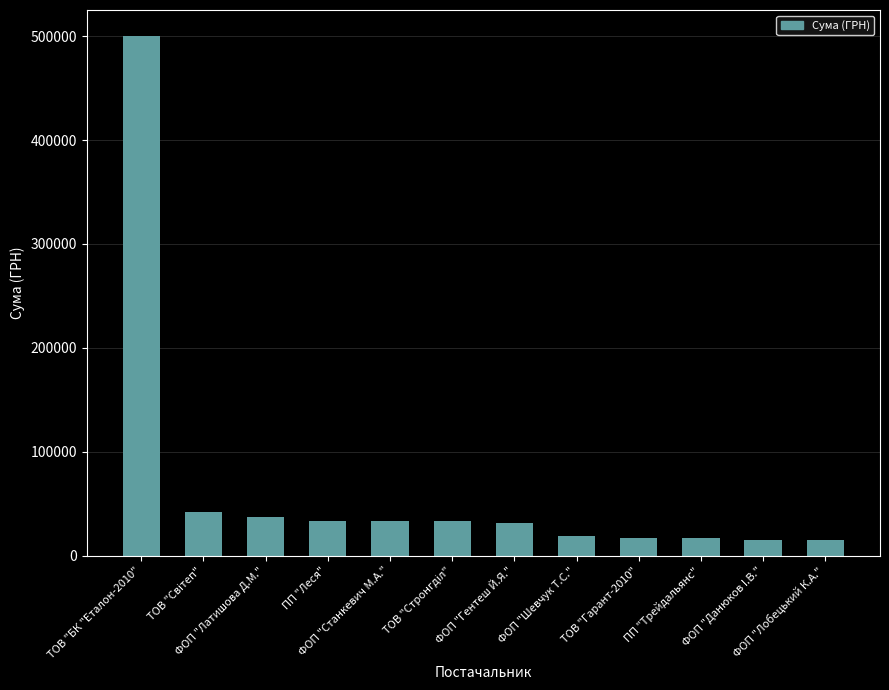

What is the value of the 3rd bar from the left?

37142.0